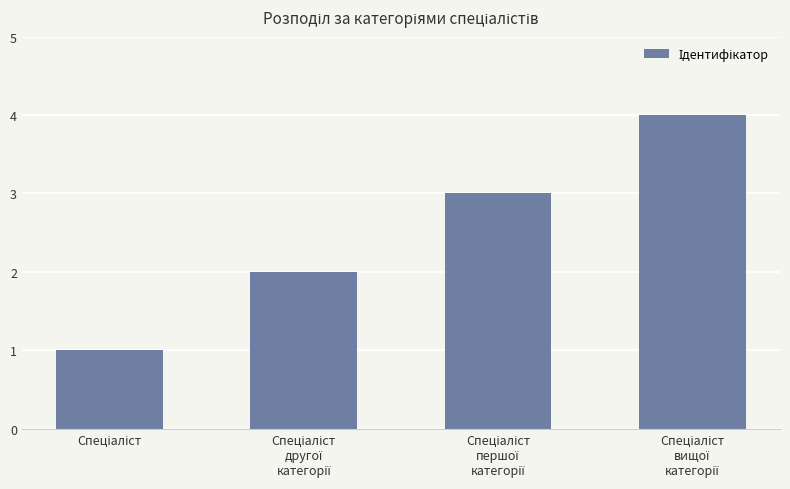

What is the maximum value shown in the chart?

4